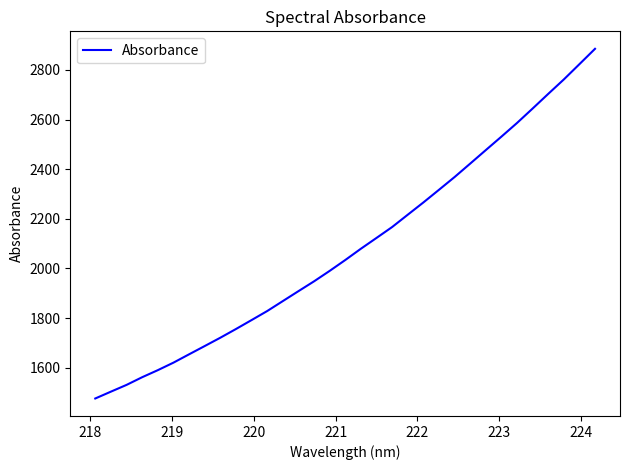

How many values exceed 2033?

17